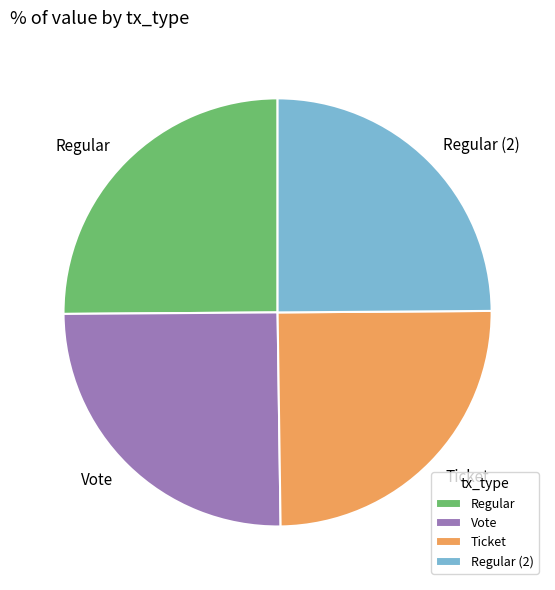

How many slices are in this pie chart?

4